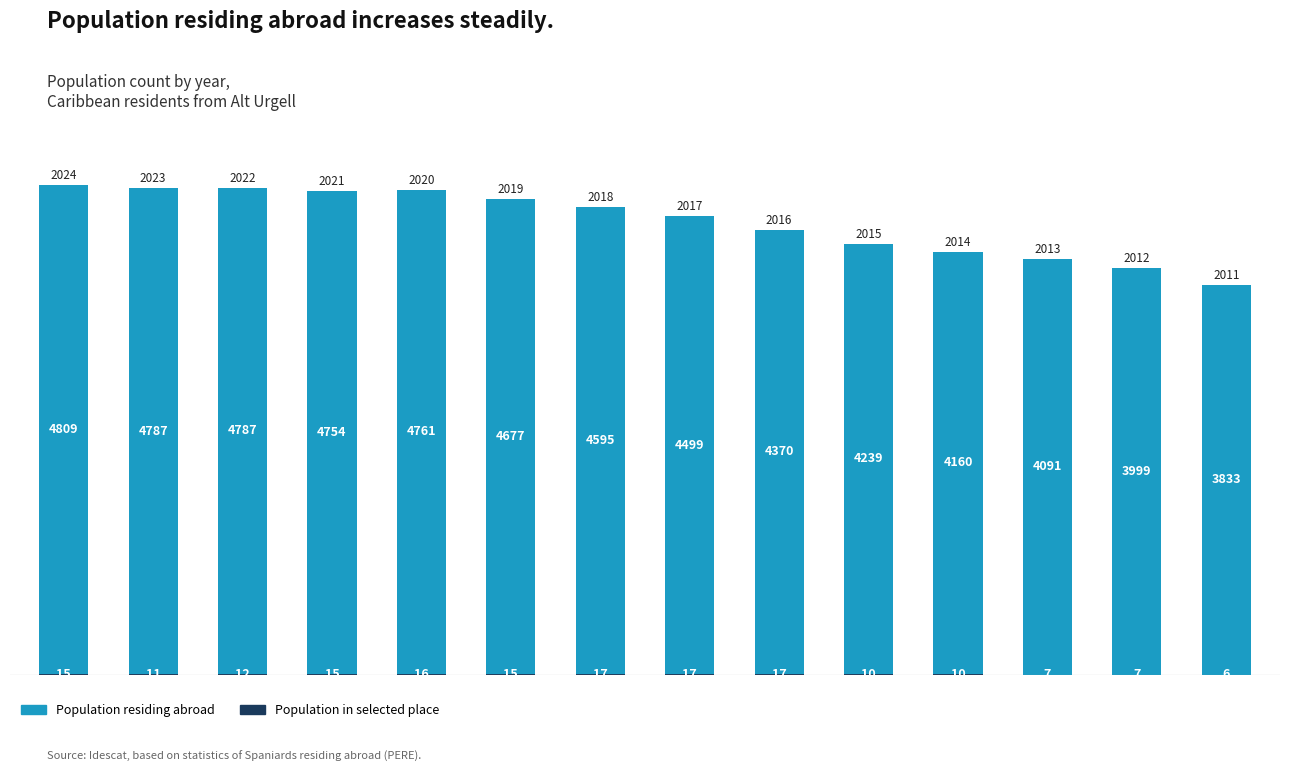

What is the value of the Population residing abroad bar at the 9th from the left?

4370